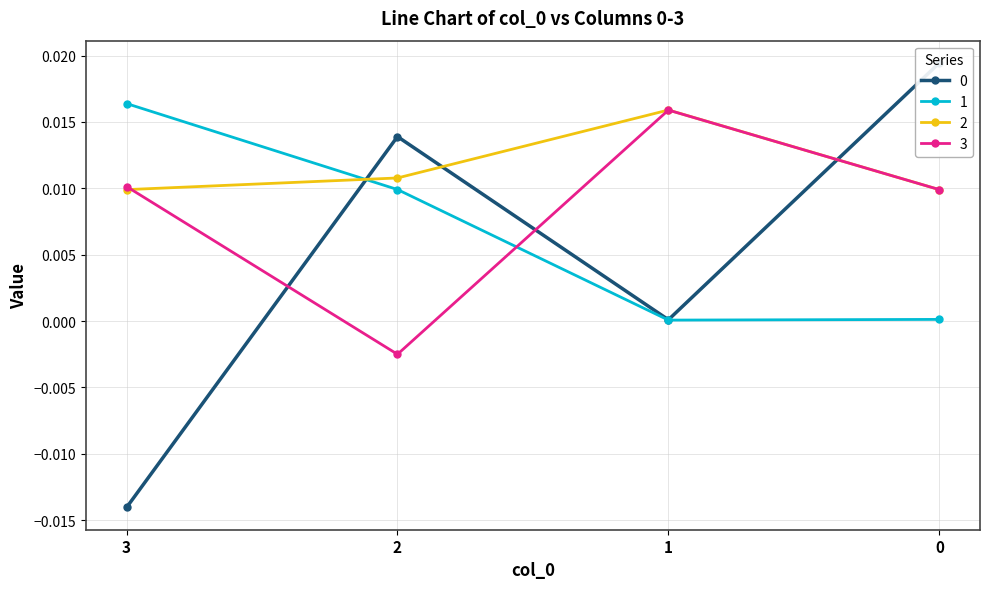

After their last crossing, which series has the higher values: 2 or 1?

2